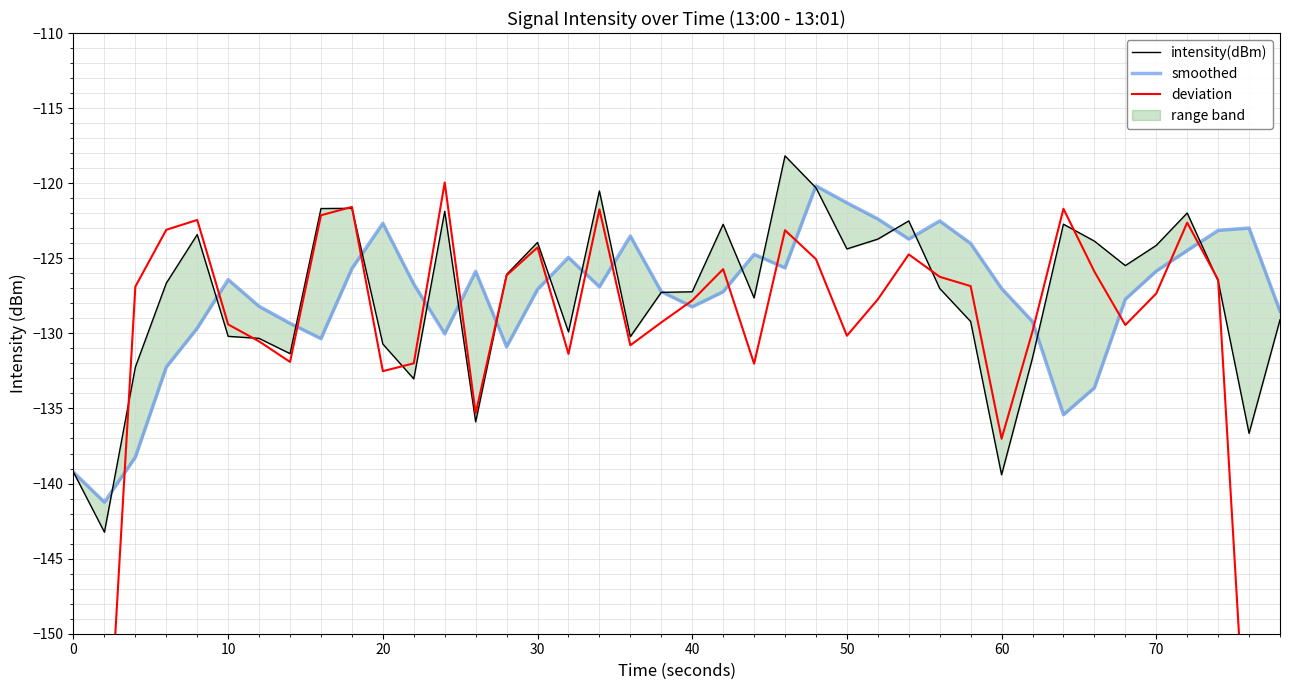

Which series has the largest range (max minus min)?

deviation